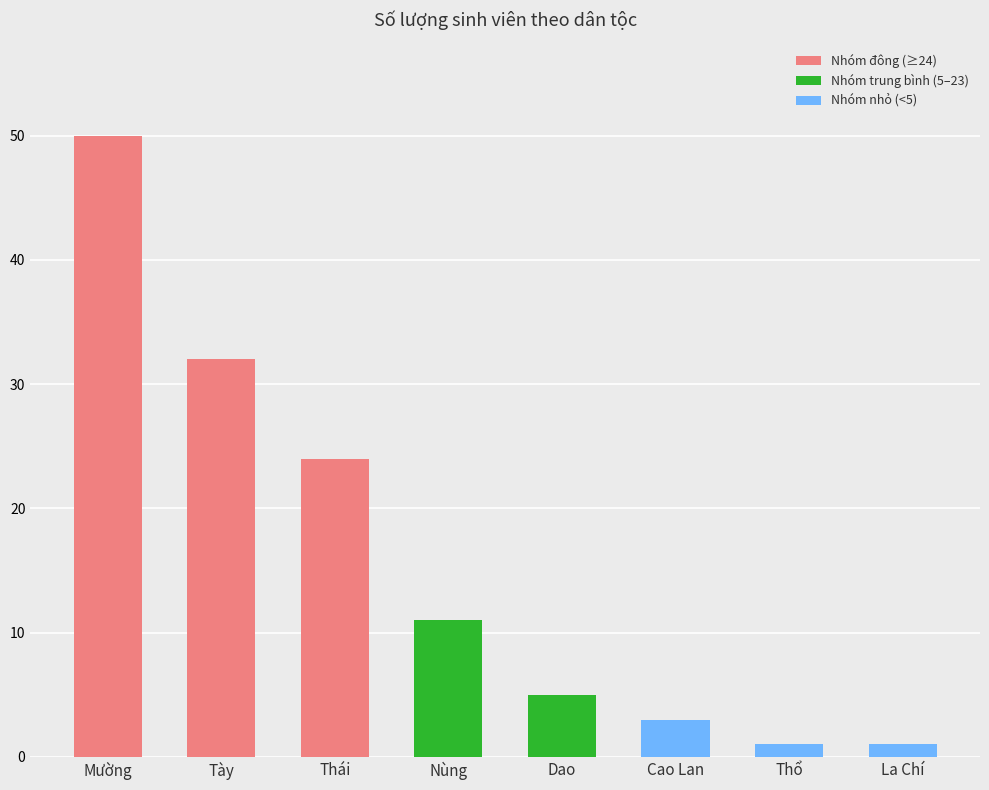

How many bars are there in total?

8